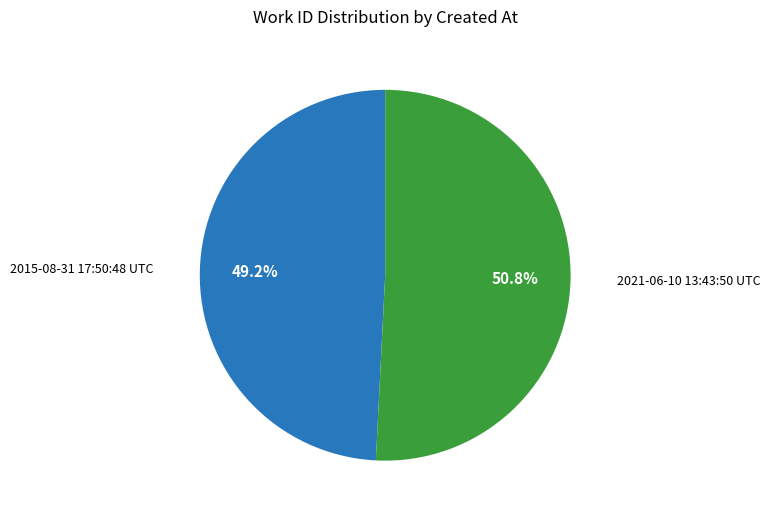

Is it true that 2021-06-10 13:43:50 UTC is 58% of the pie?

False